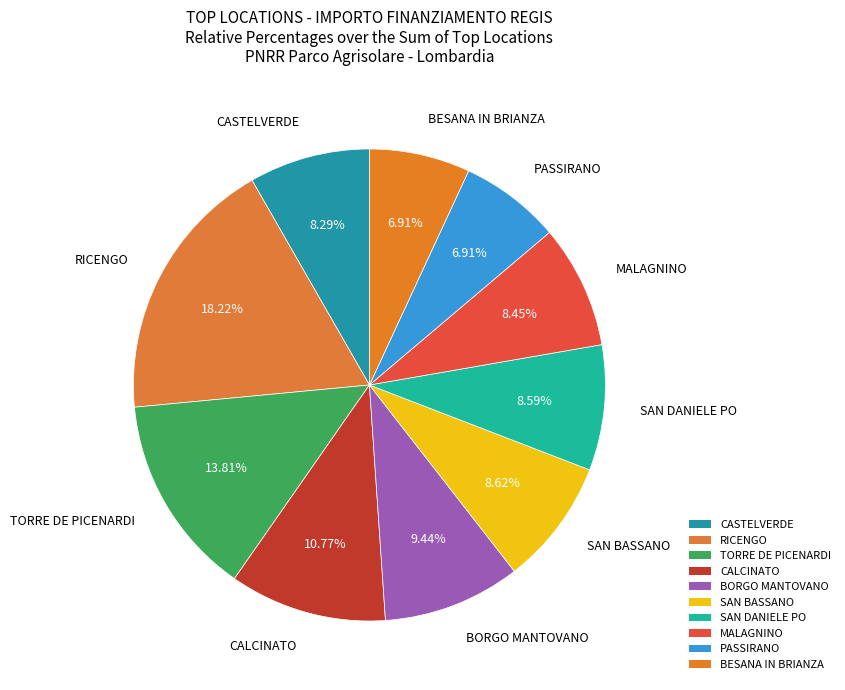

To the nearest percent, what percentage of the pie is CASTELVERDE?

8%